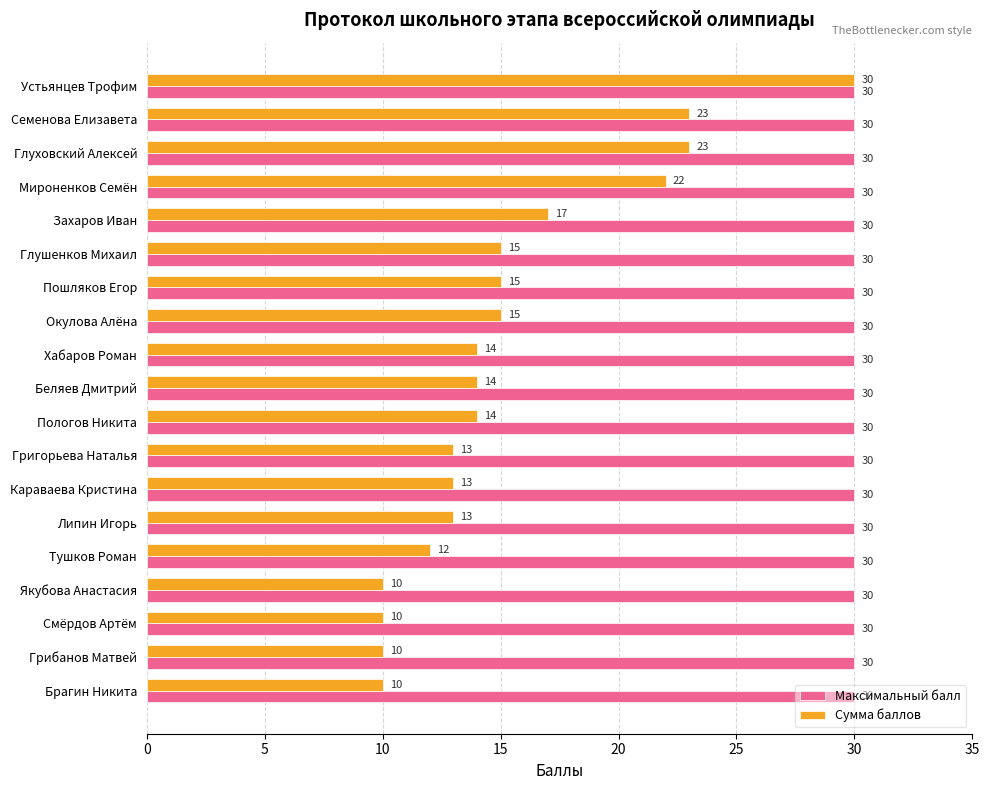

The value of Сумма баллов at Пошляков Егор is 15. True or false?

True